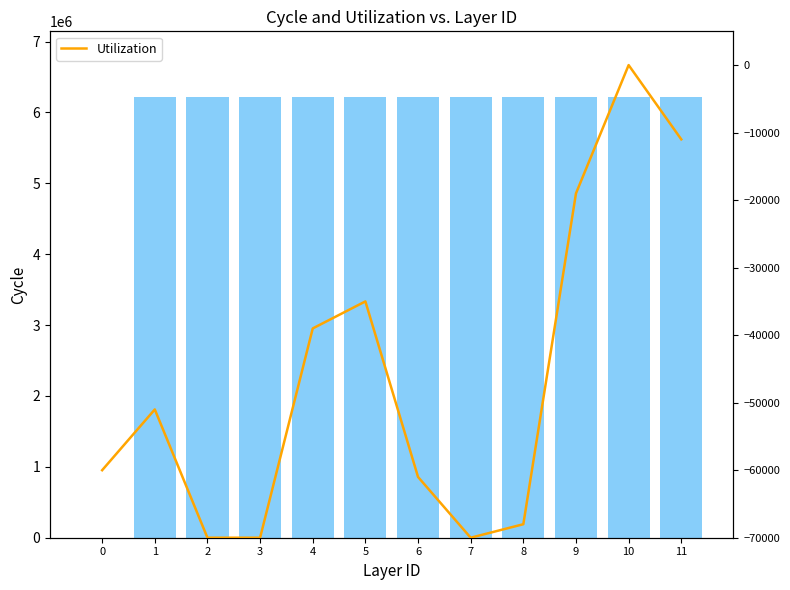

Which series has the largest total across all categories?

Identifier